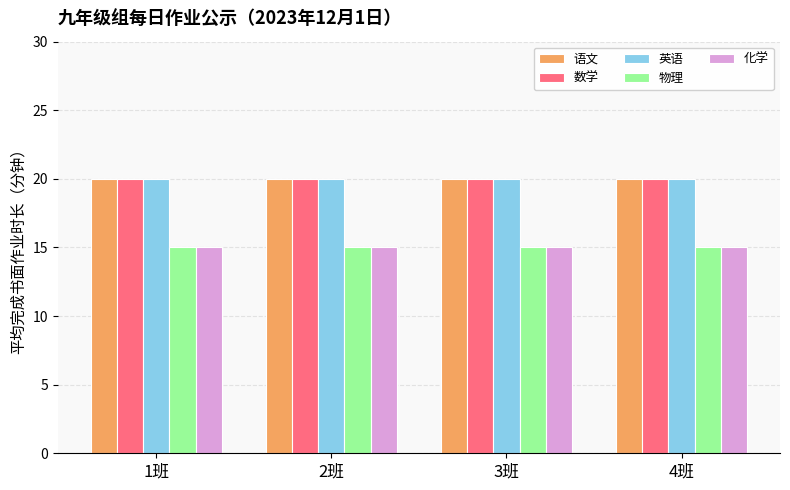

Is it true that 英语 equals 28 at 3班?

False